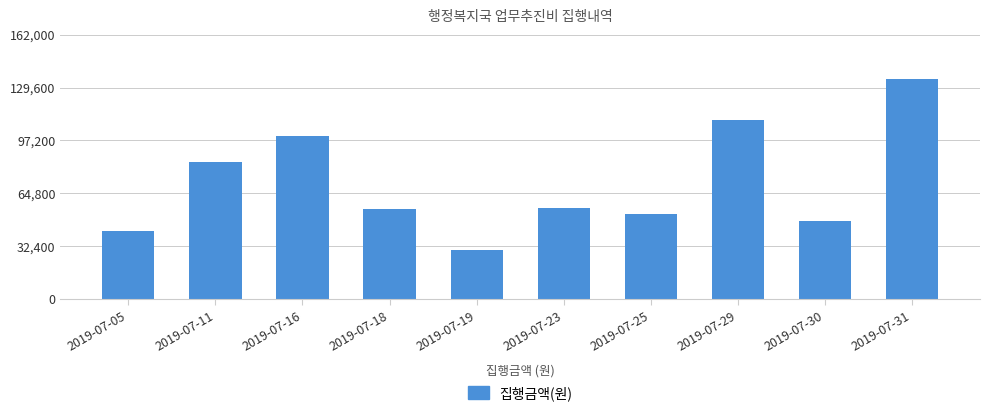

Which category has the lowest value across all series?

2019-07-19